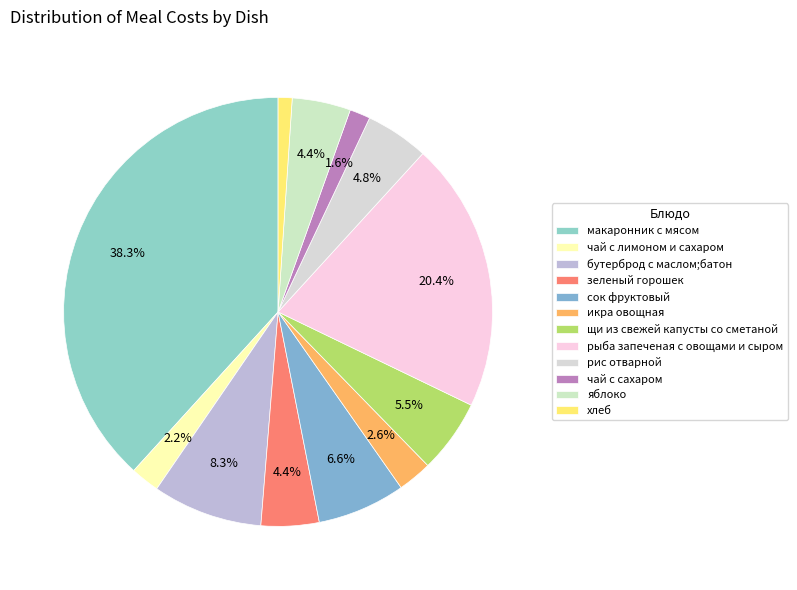

What is the total percentage of чай с сахаром and хлеб?

2.6%